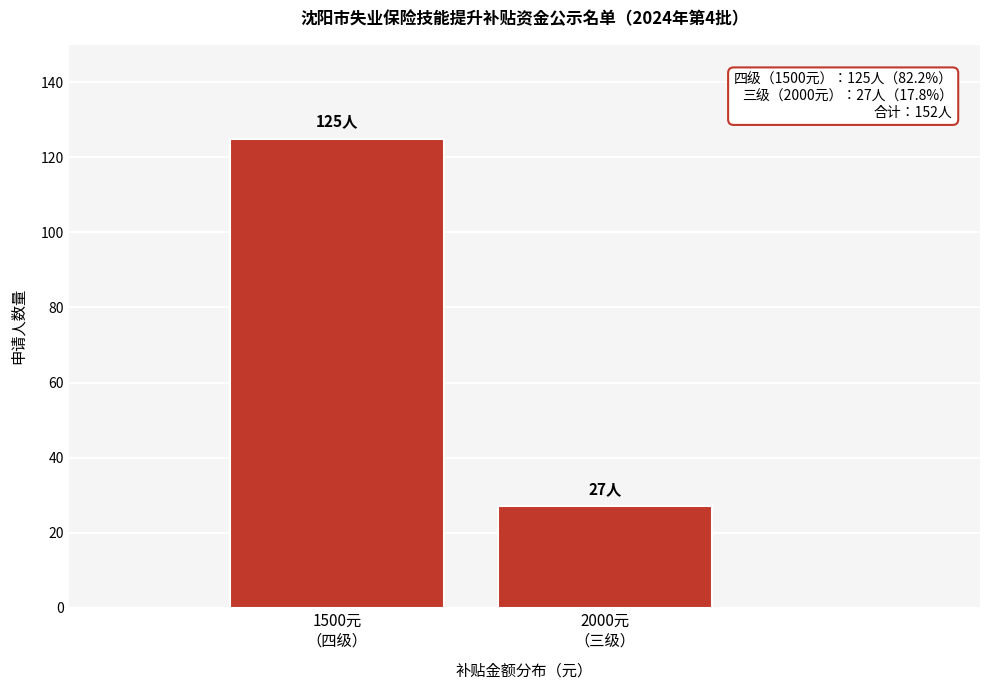

Reading left to right, list all the values displayed in this chart.

125	27